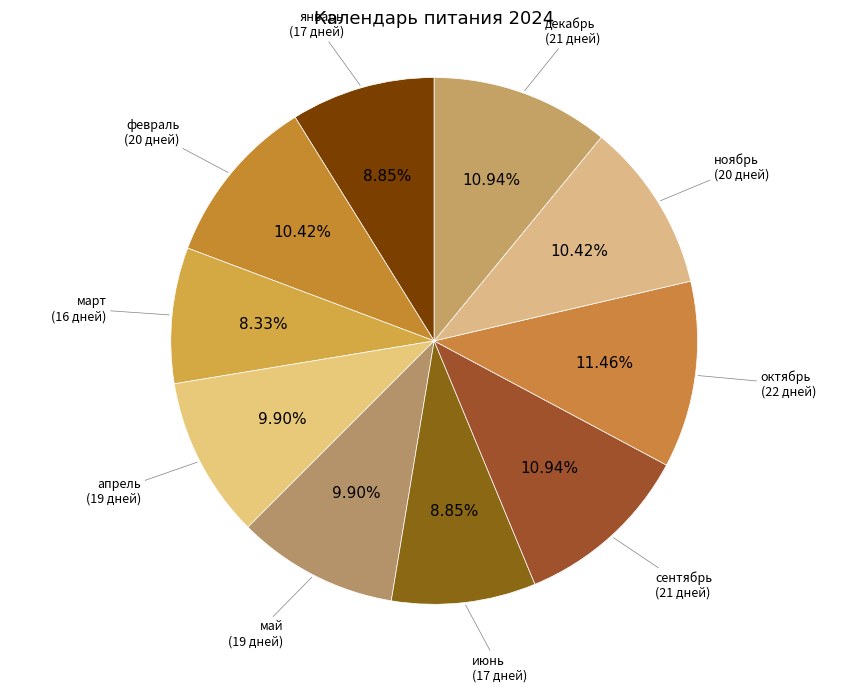

How many segments does this pie chart have?

10